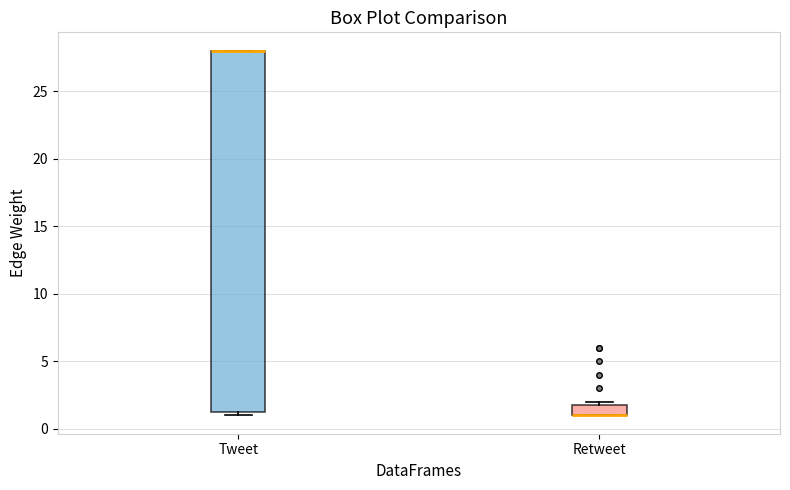

Where is the lower edge of the box for Retweet on the y-axis? The values are not printed on the chart, so give them approximately, as read against the axis.

1.0